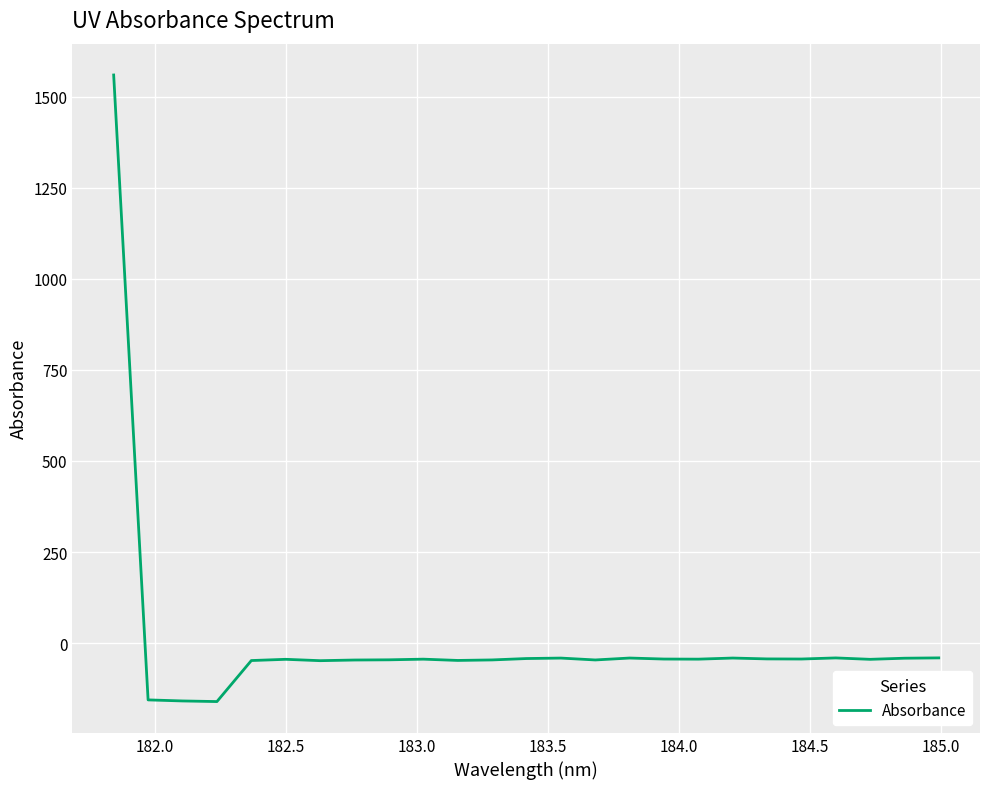

What is the minimum value shown in the chart?

-160.6